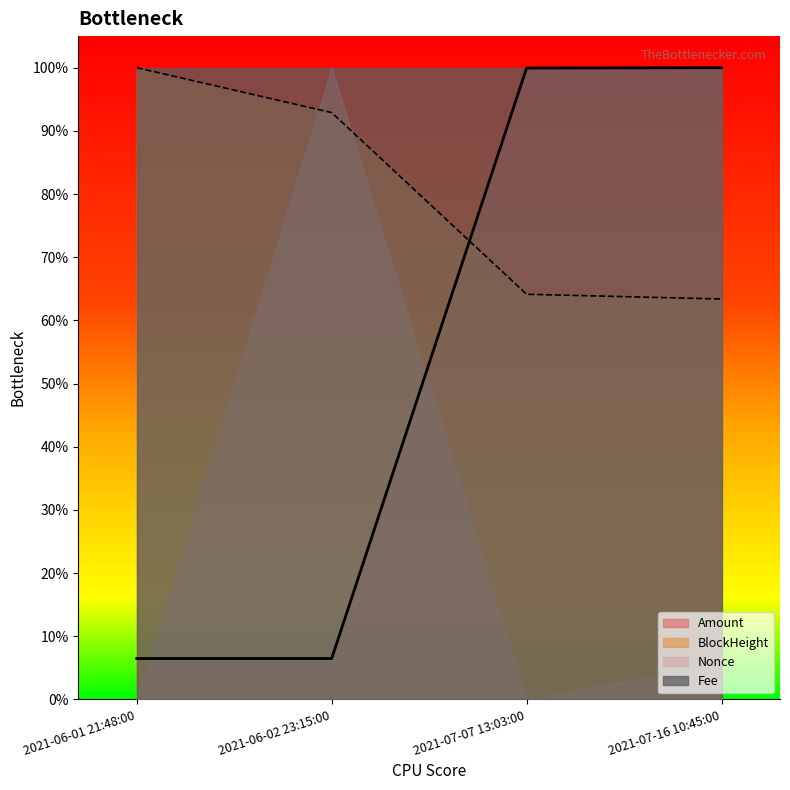

What is the value of the Amount point at the 1st from the left?

0.1